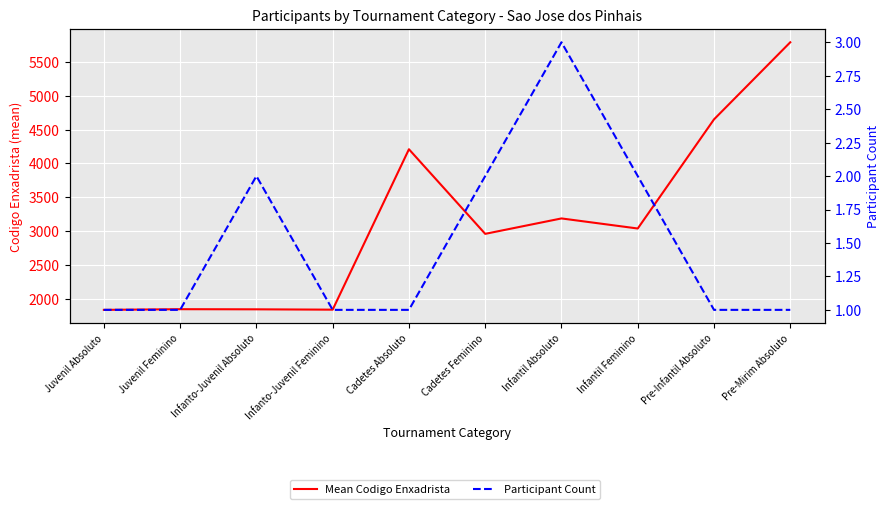

What are all the series names shown in the legend?

Mean Codigo Enxadrista, Participant Count